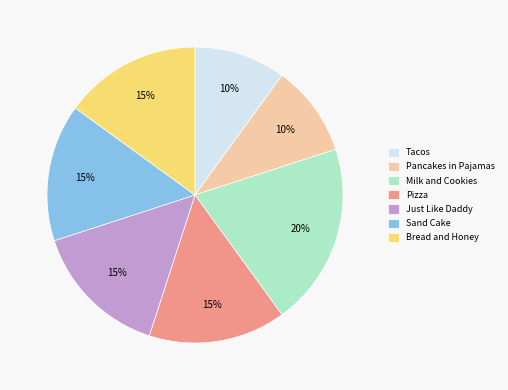

Count the number of slices in the pie.

7